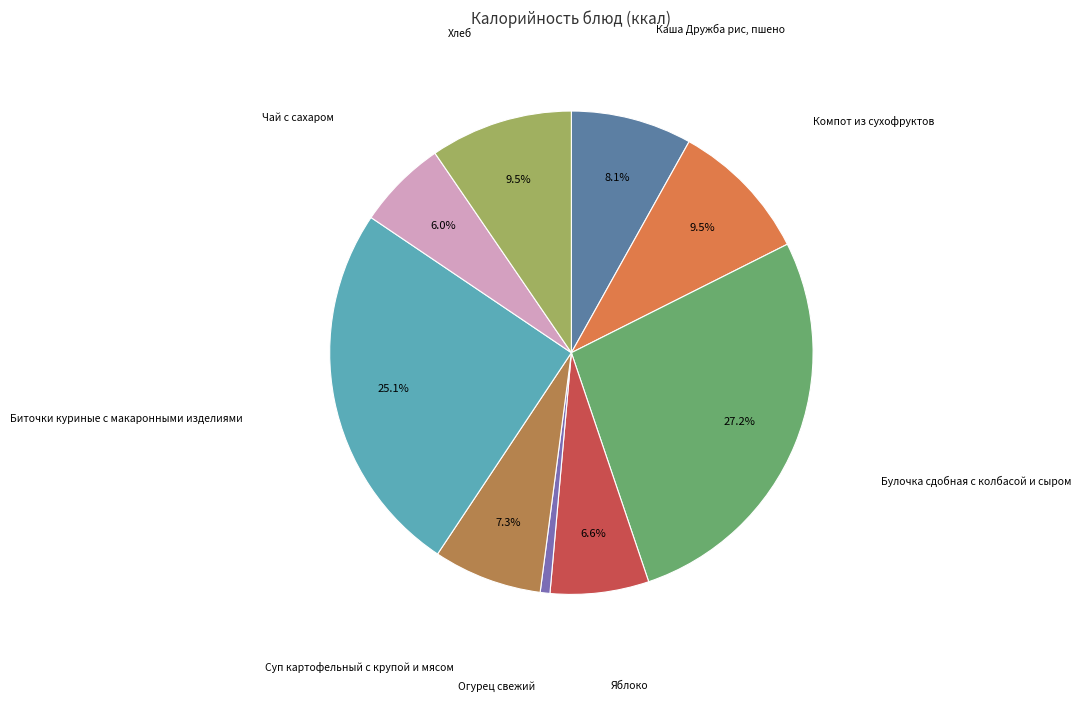

To the nearest percent, what is the average slice percentage?

11%